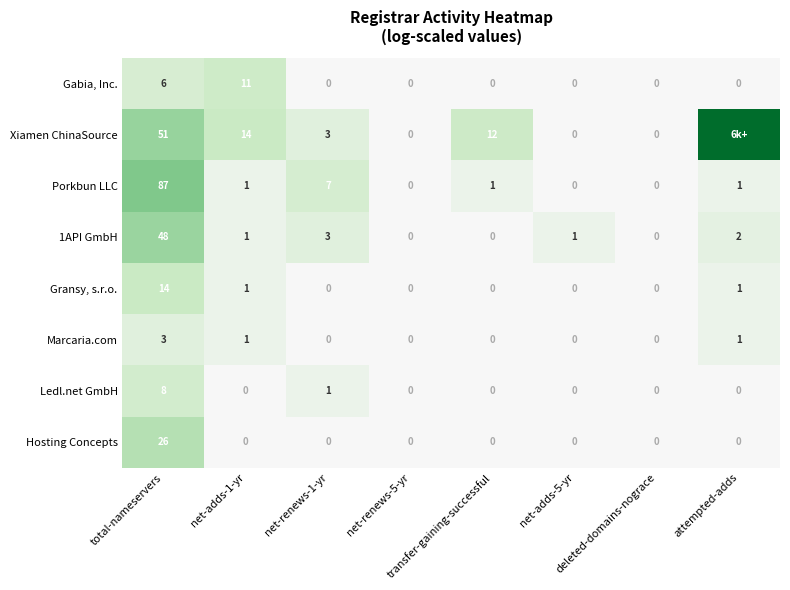

The value of Gabia, Inc. at net-adds-1-yr is 3.3. True or false?

False